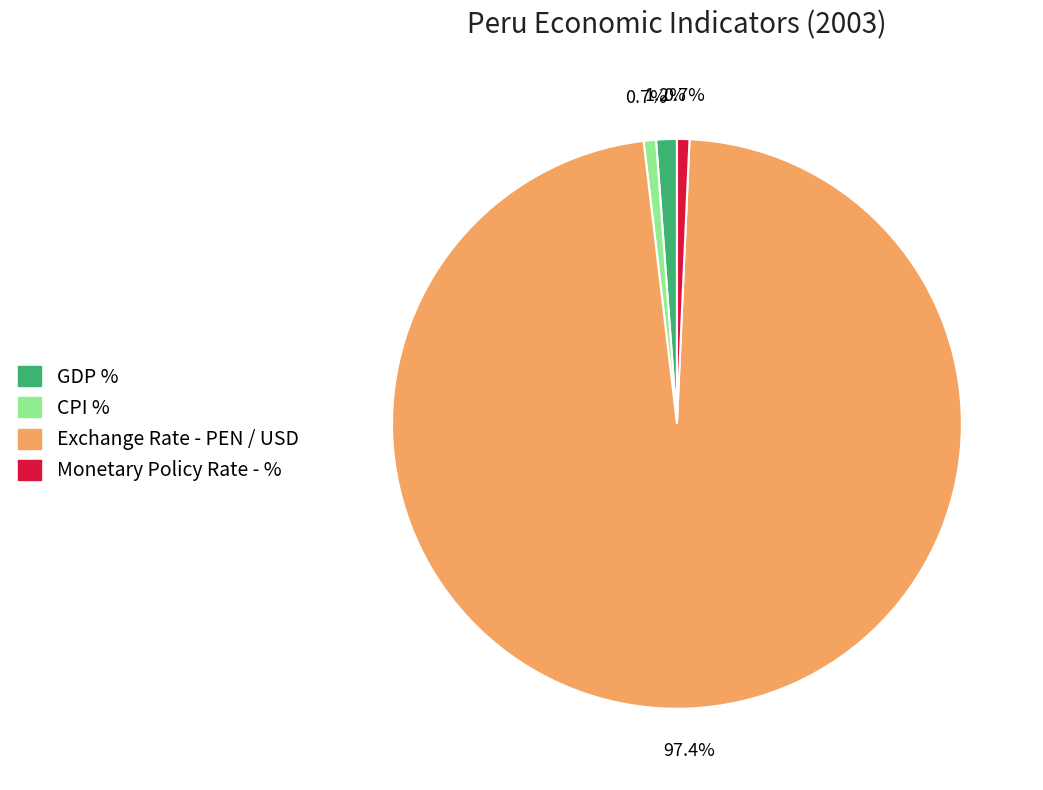

Is it true that CPI % is 11% of the pie?

False